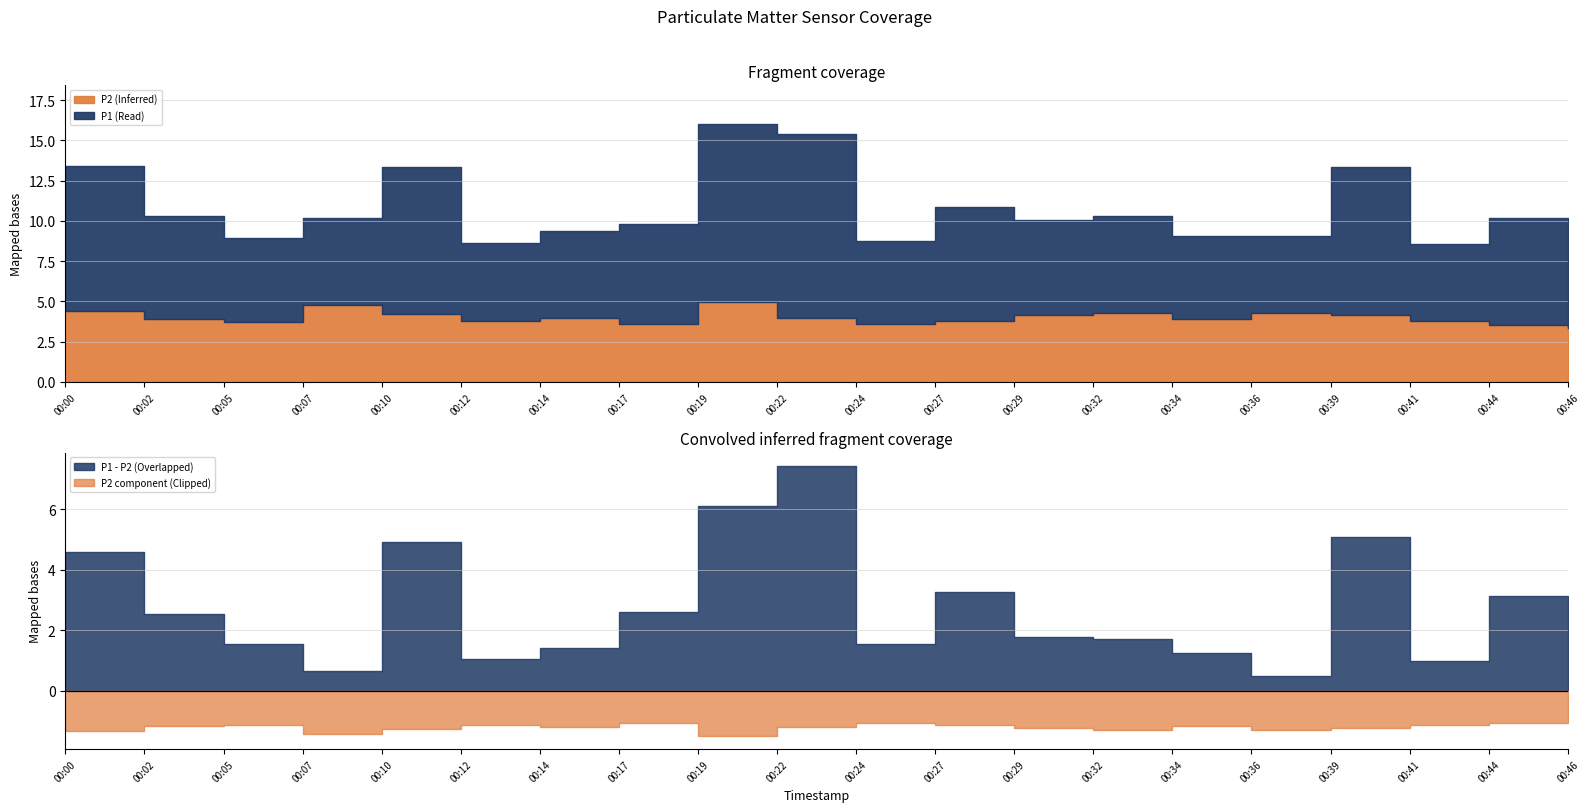

Where is the first local minimum for P1?

00:05